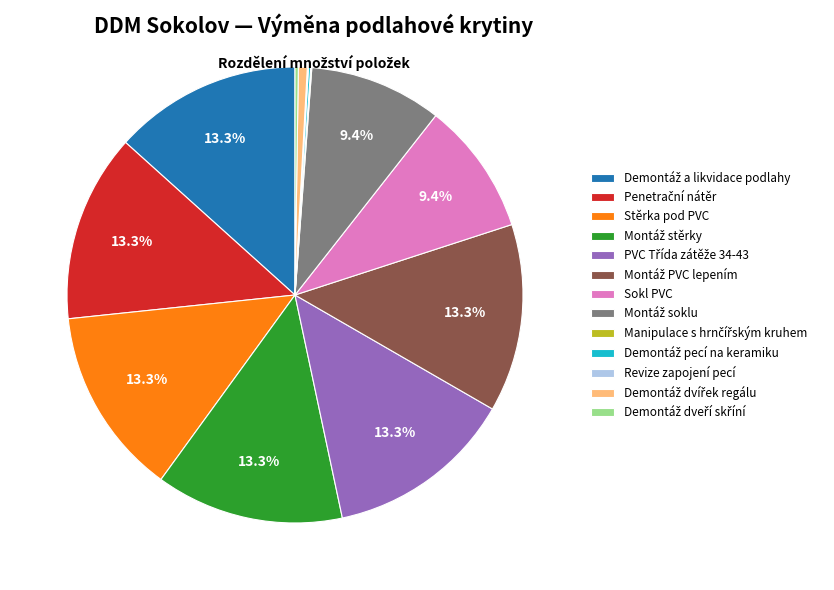

What percentage do Sokl PVC and Stěrka pod PVC together represent?

22.7%